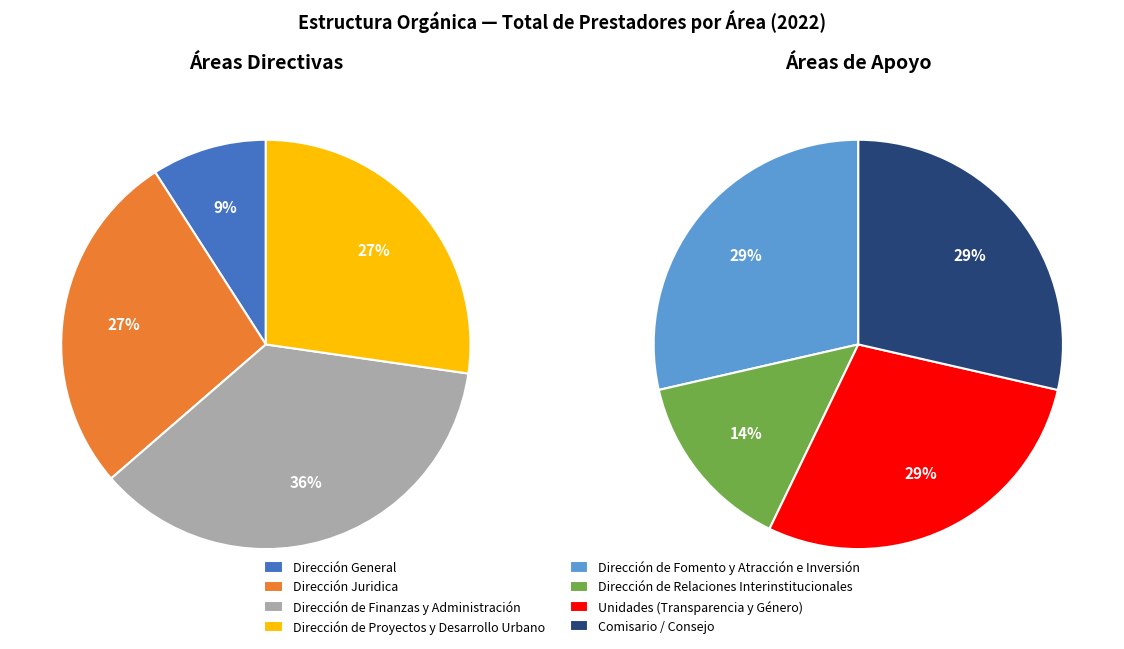

Between Comisario / Consejo and Dirección de Finanzas y Administración, which is larger?

Dirección de Finanzas y Administración